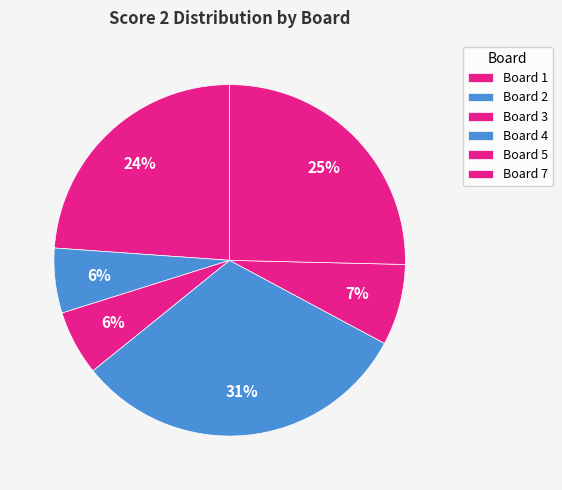

How many slices are in this pie chart?

6